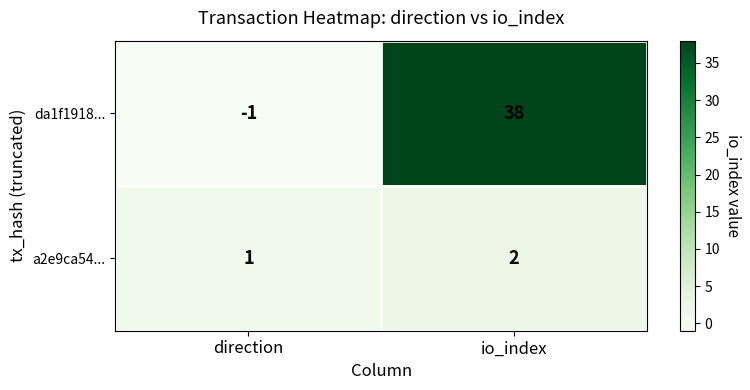

Reading left to right, transcribe all the data shown in this chart.

da1f1918...: -1	38
a2e9ca54...: 1	2